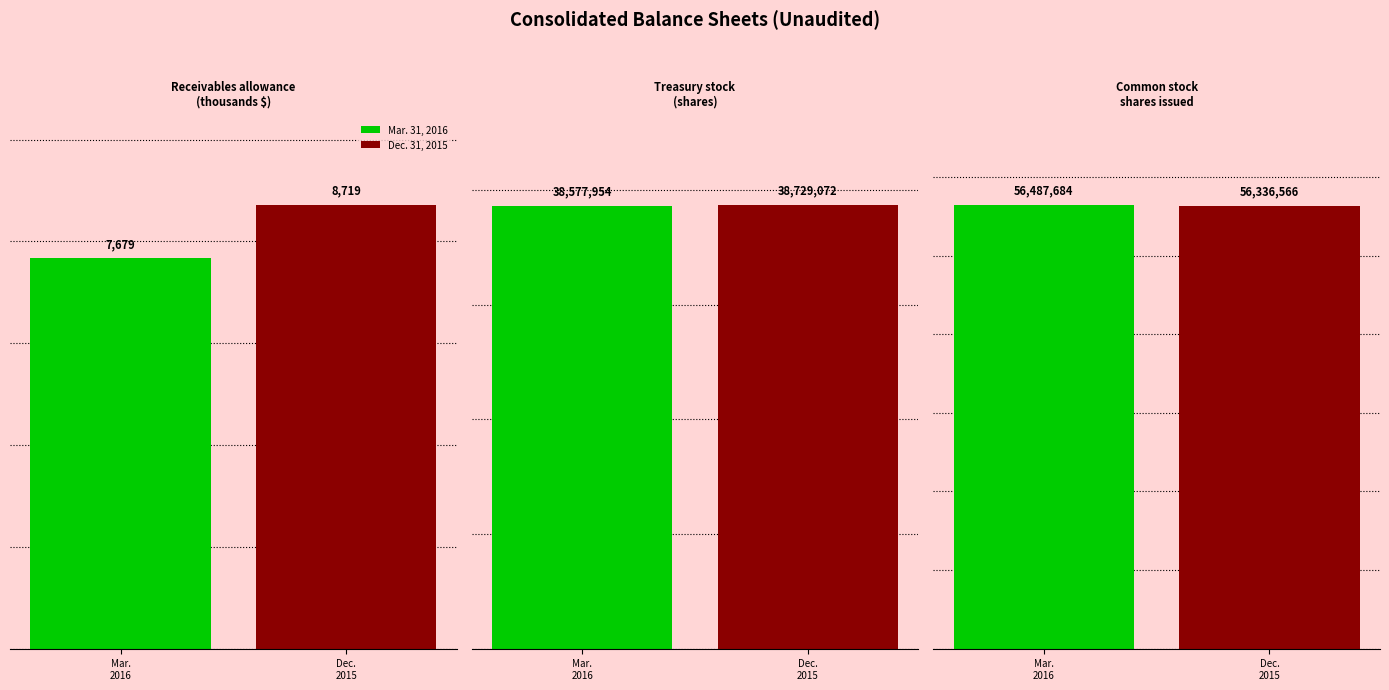

How many Dec. 31, 2015 values are between 8719 and 56336566?

3